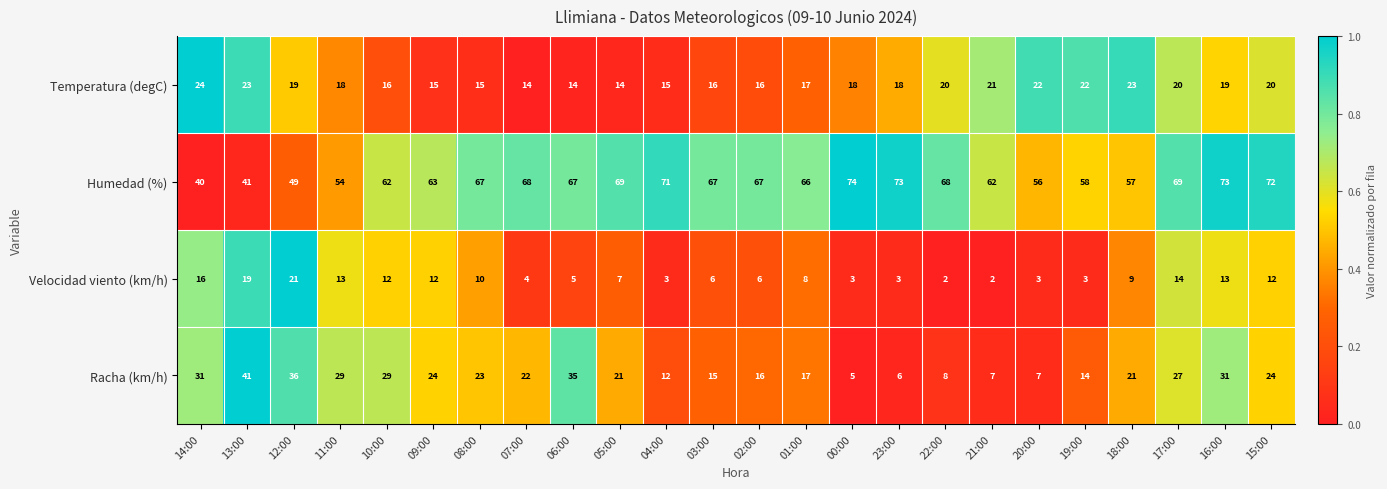

Is it true that Temperatura (degC) equals 7 at 01:00?

False